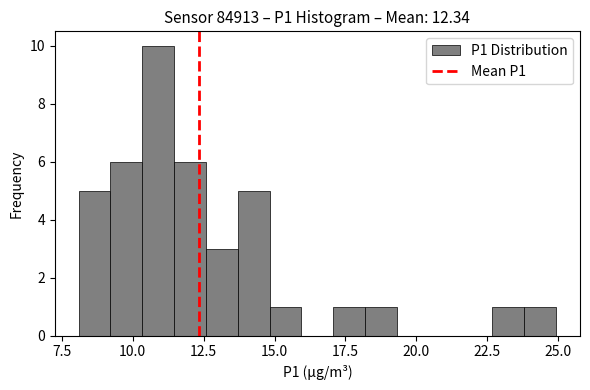

Around what value on the x-axis is the tallest bar? Give the approximate position of its centre, as read against the axis.

11.0